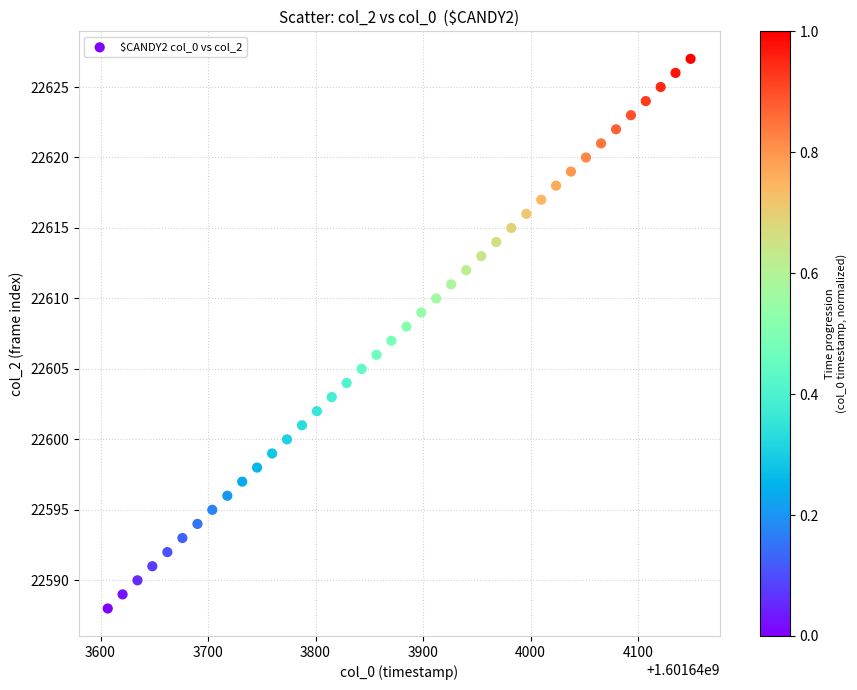

What is the range of Y values (max minus min)?

39